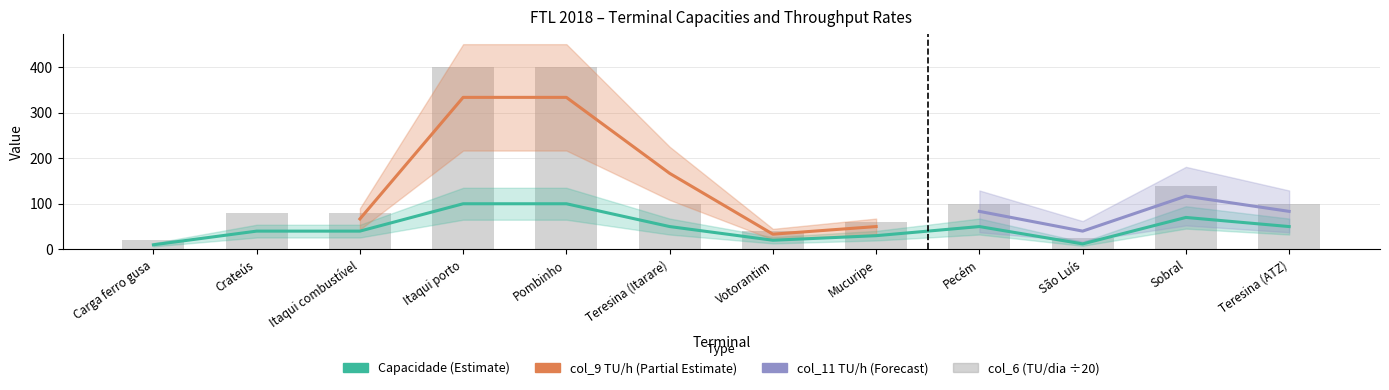

Is it true that Capacidade (Vg/dia) equals 25 at Teresina (ATZ)?

False